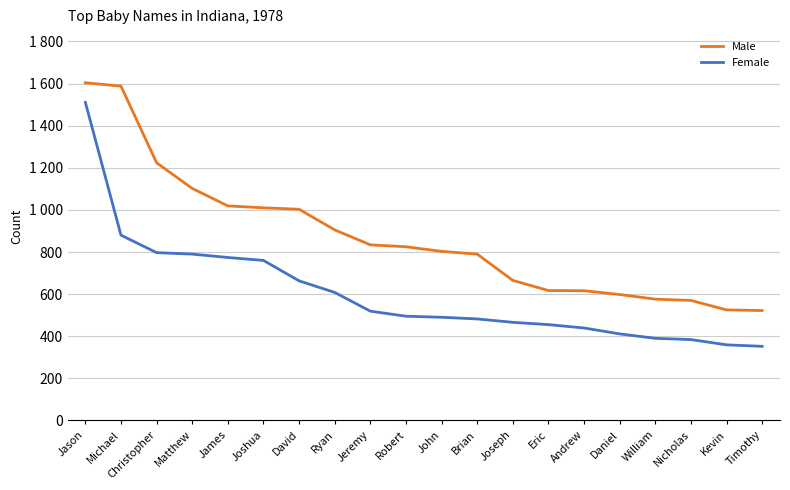

True or false: Female has a value of 495 at Robert.

True